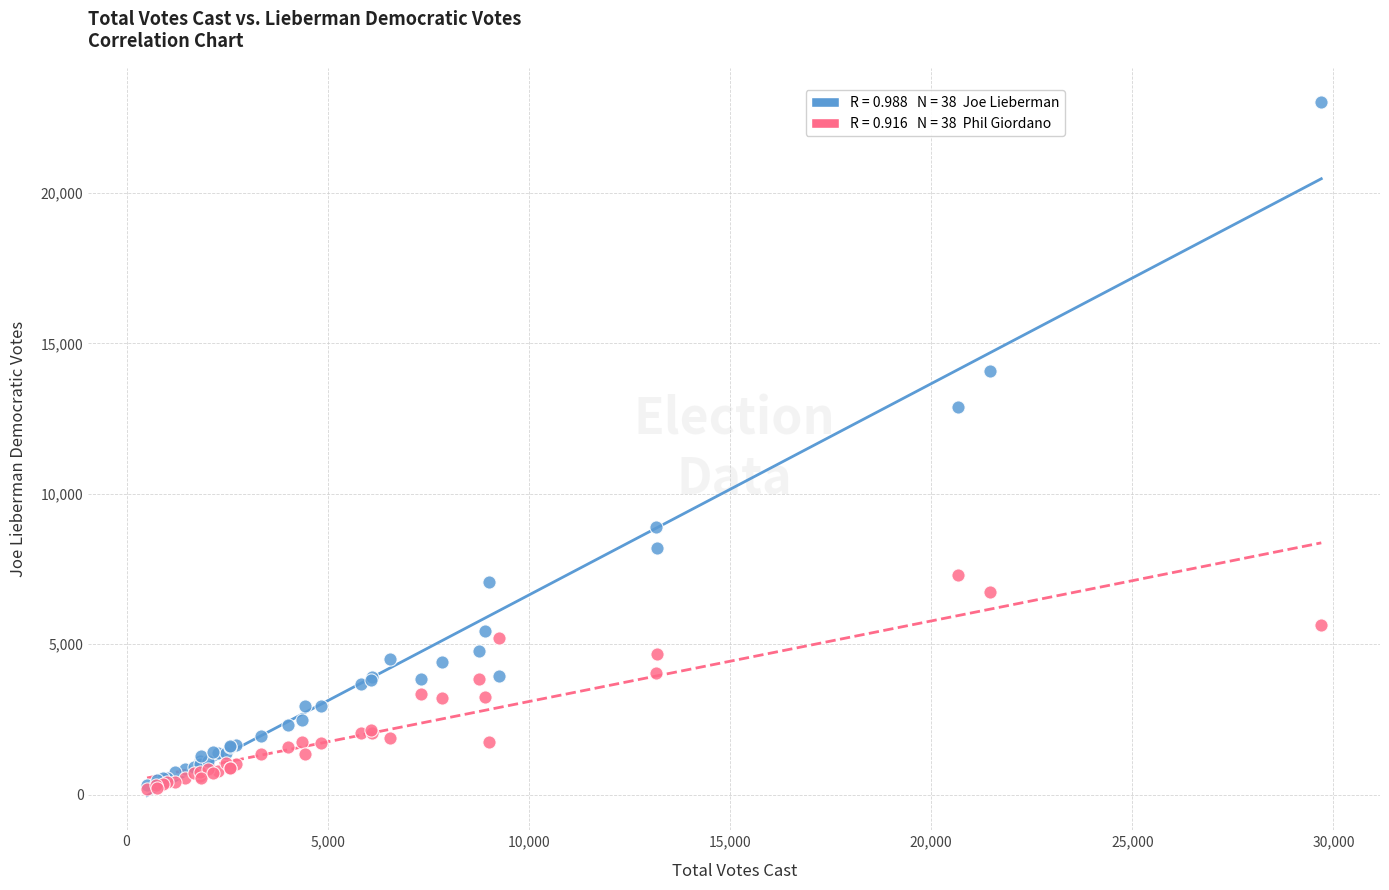

Across all series, what Y value is closest to 11594?

12868